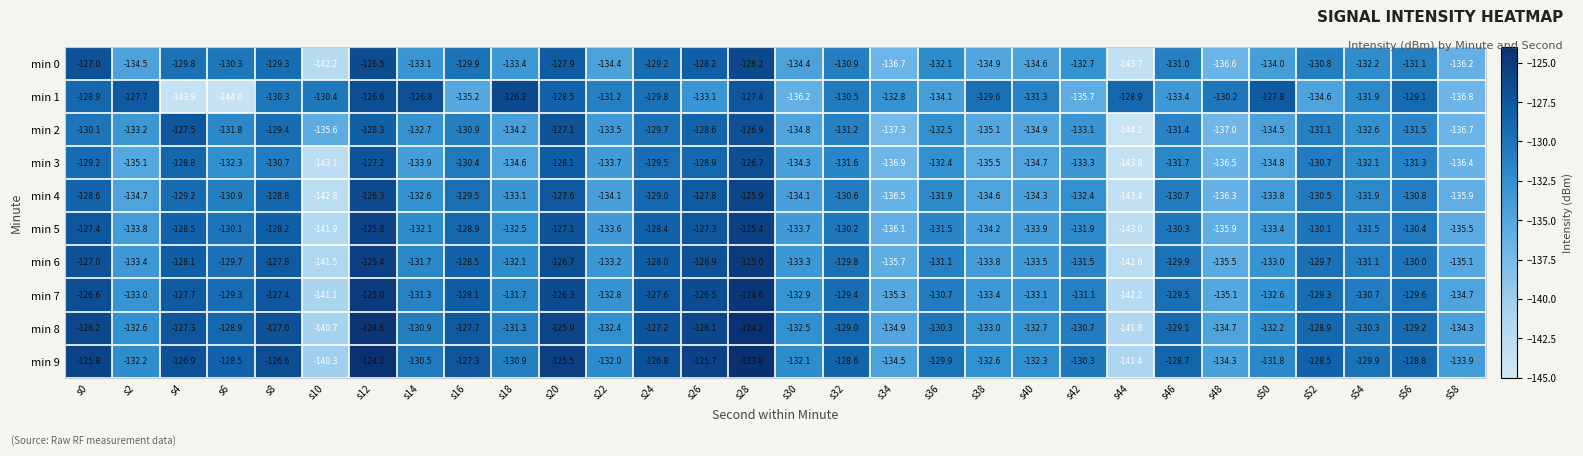

Which category has the lowest value across all series?

s44